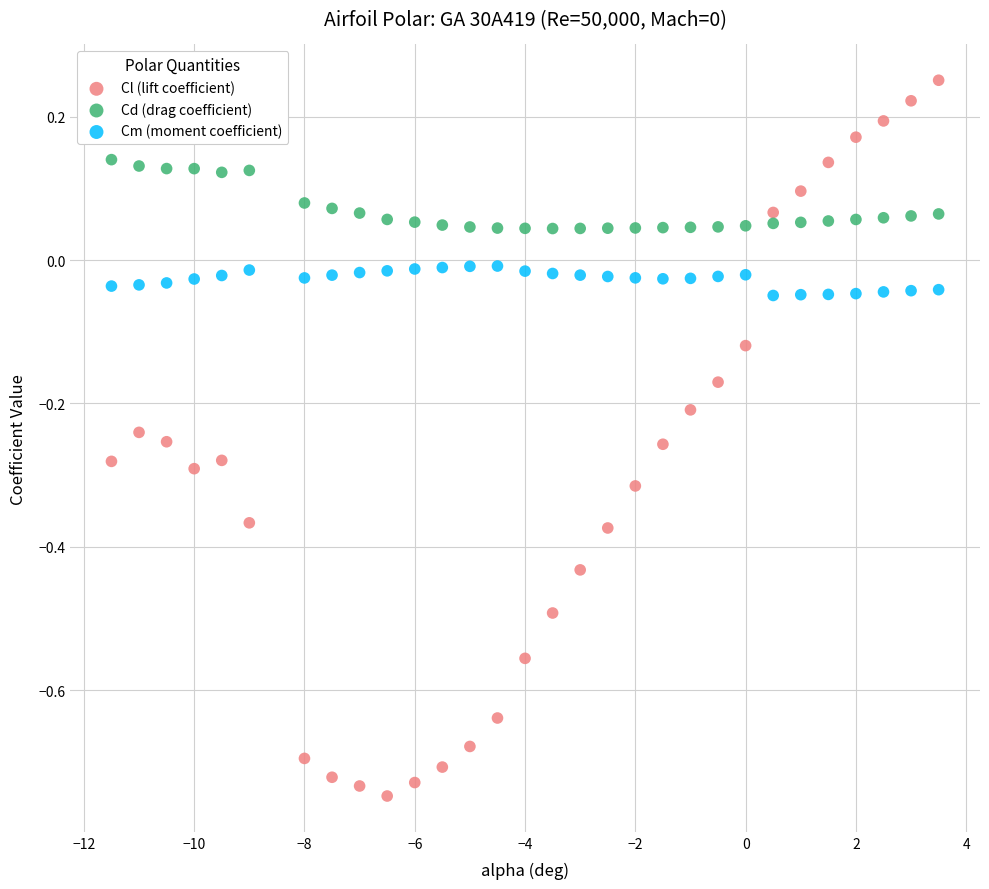

Which series contains the highest Y value?

Cl (lift coefficient)